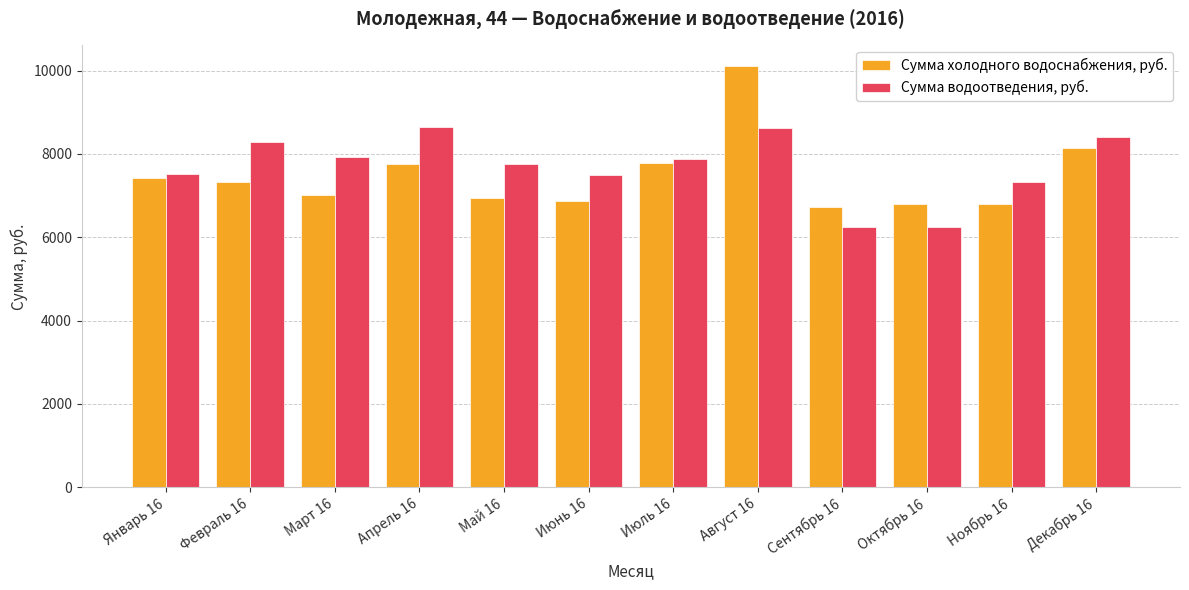

What is the difference between the Сумма холодного водоснабжения, руб. values at Ноябрь 16 and Март 16?

221.0